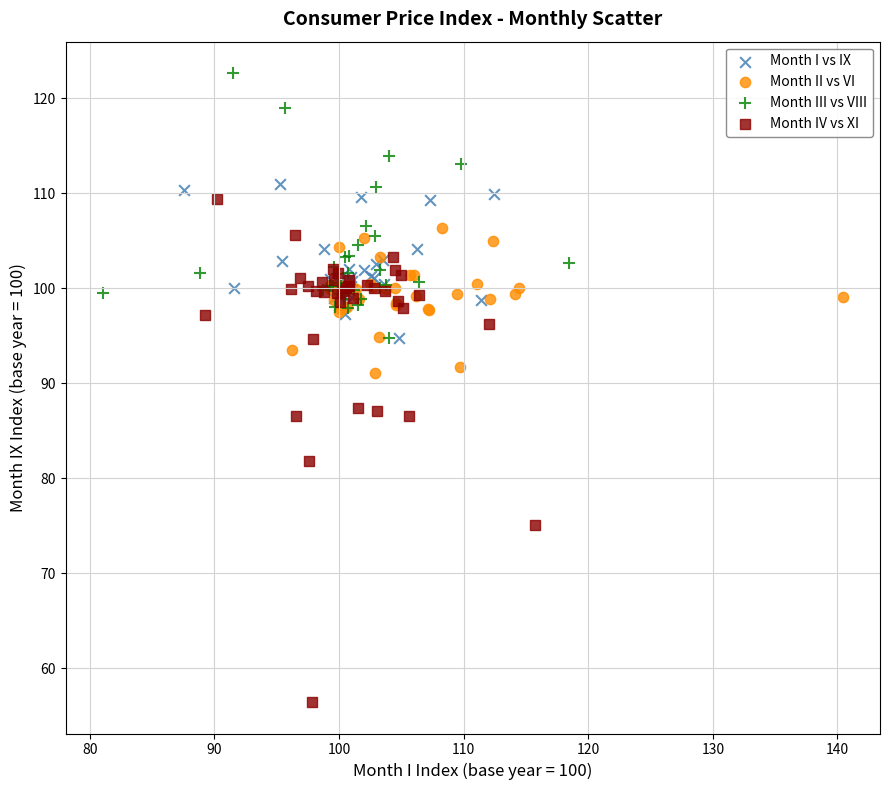

Which series contains the lowest Y value?

Month IV vs XI